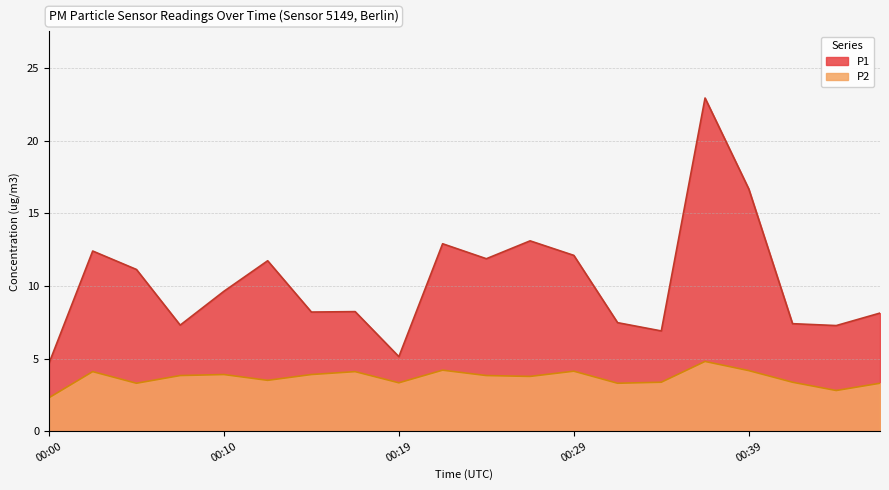

True or false: P1 and P2 intersect in this chart.

False